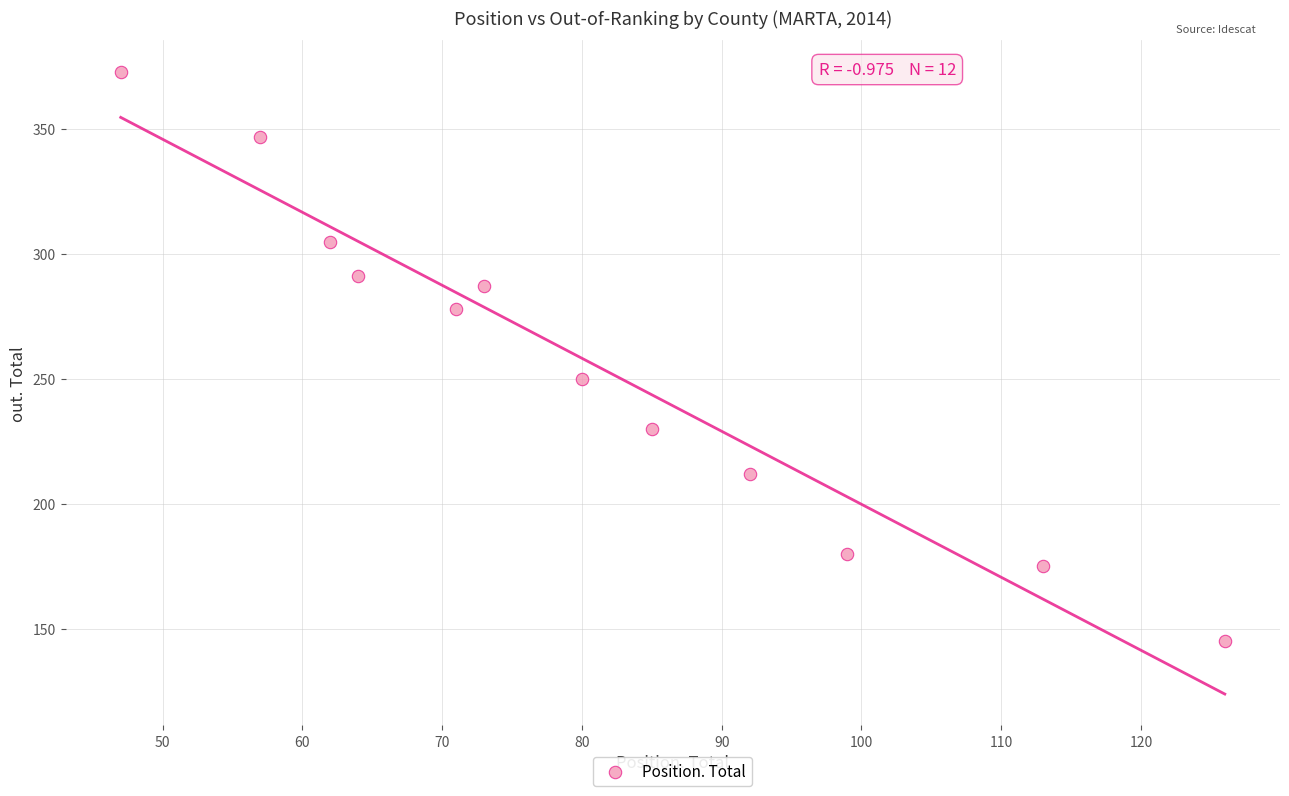

What Y value in the scatter plot is closest to 259?

250